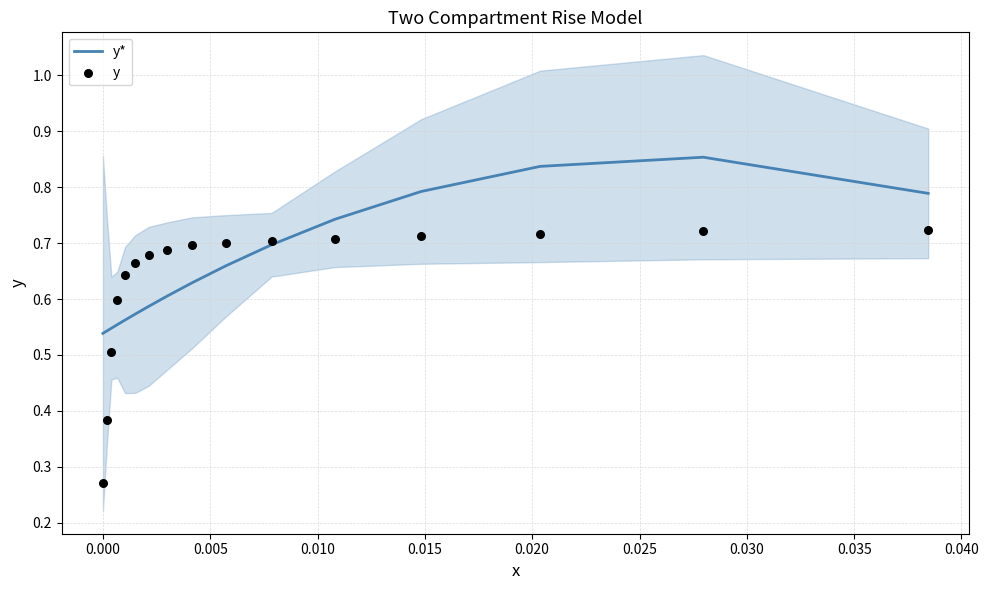

What are all the series names shown in the legend?

y*, y